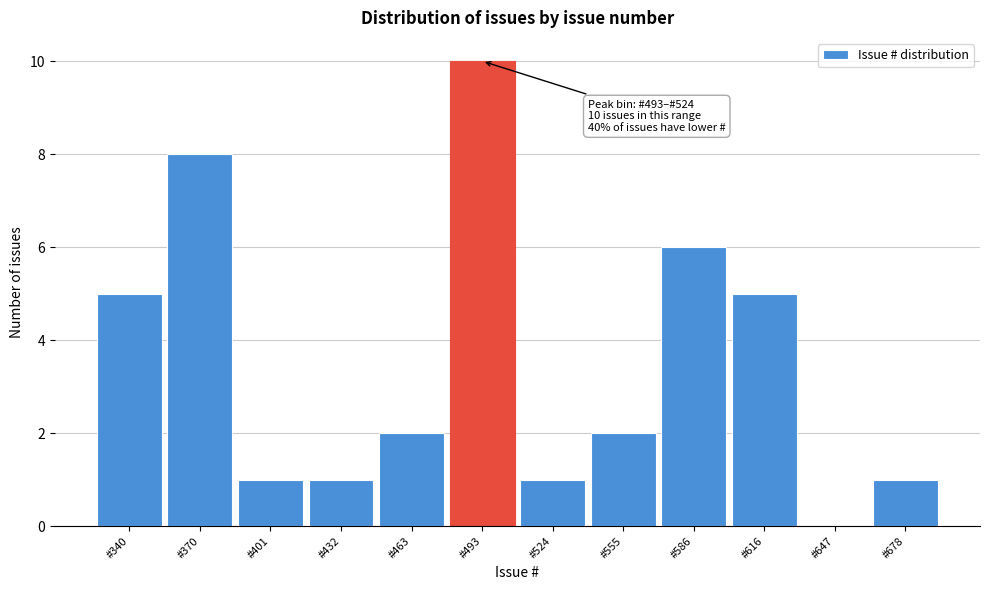

Reading left to right, what are all the values shown in this chart?

#340=5	#370=8	#401=1	#432=1	#463=2	#493=10	#524=1	#555=2	#586=6	#616=5	#647=0	#678=1